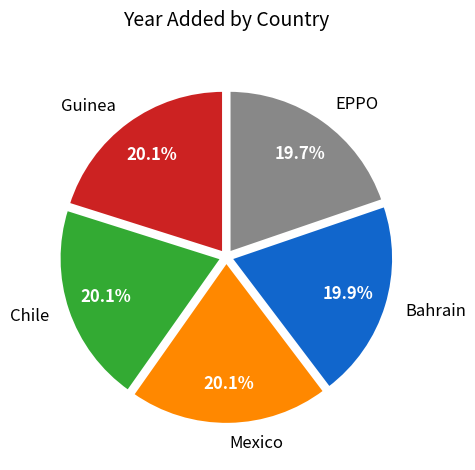

The Chile slice represents 11% of the pie. True or false?

False